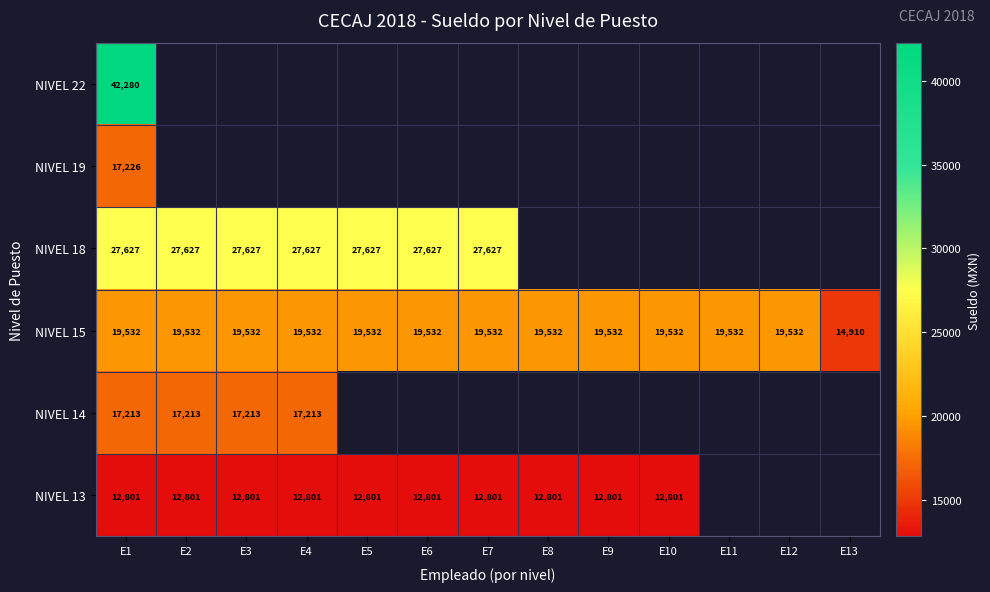

The NIVEL 15 series shows 10255 at E4. True or false?

False